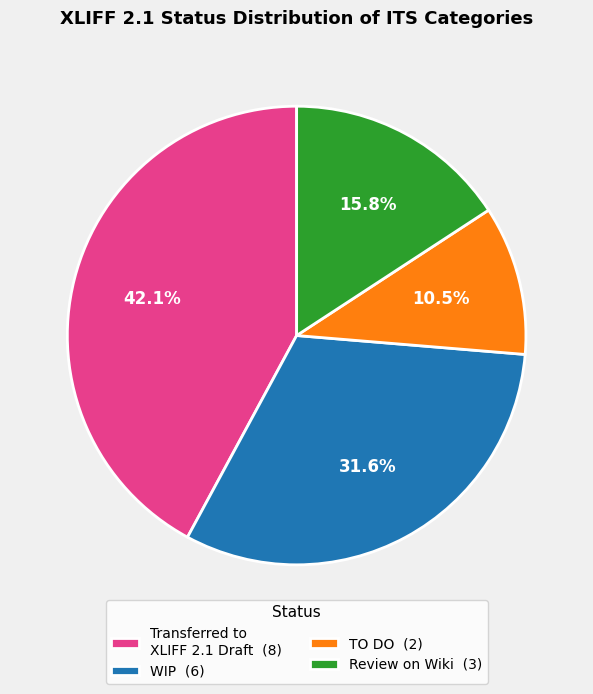

What is the total percentage of Review on Wiki (3) and Transferred to XLIFF 2.1 Draft (8)?

57.9%